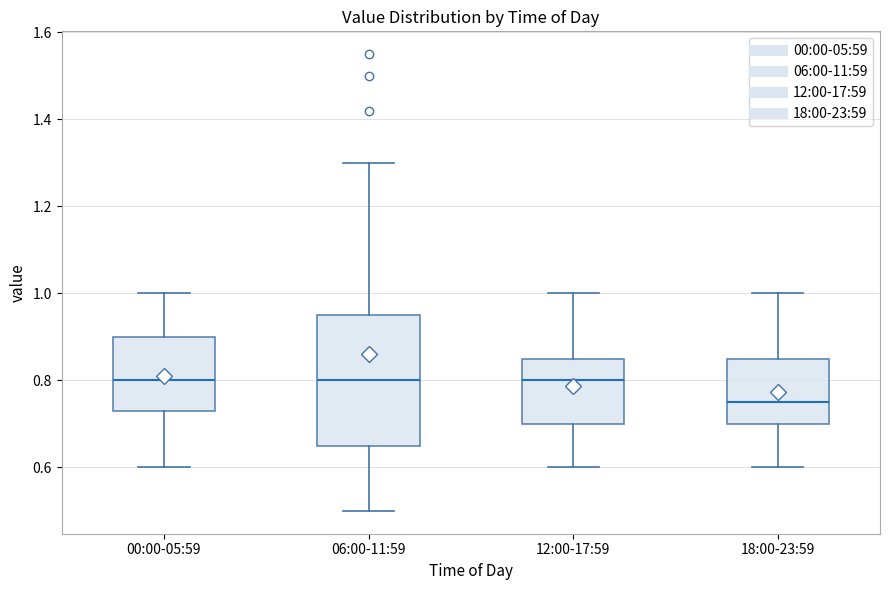

Where does the upper whisker of the box for 00:00-05:59 end on the y-axis? The values are not printed on the chart, so give them approximately, as read against the axis.

1.00